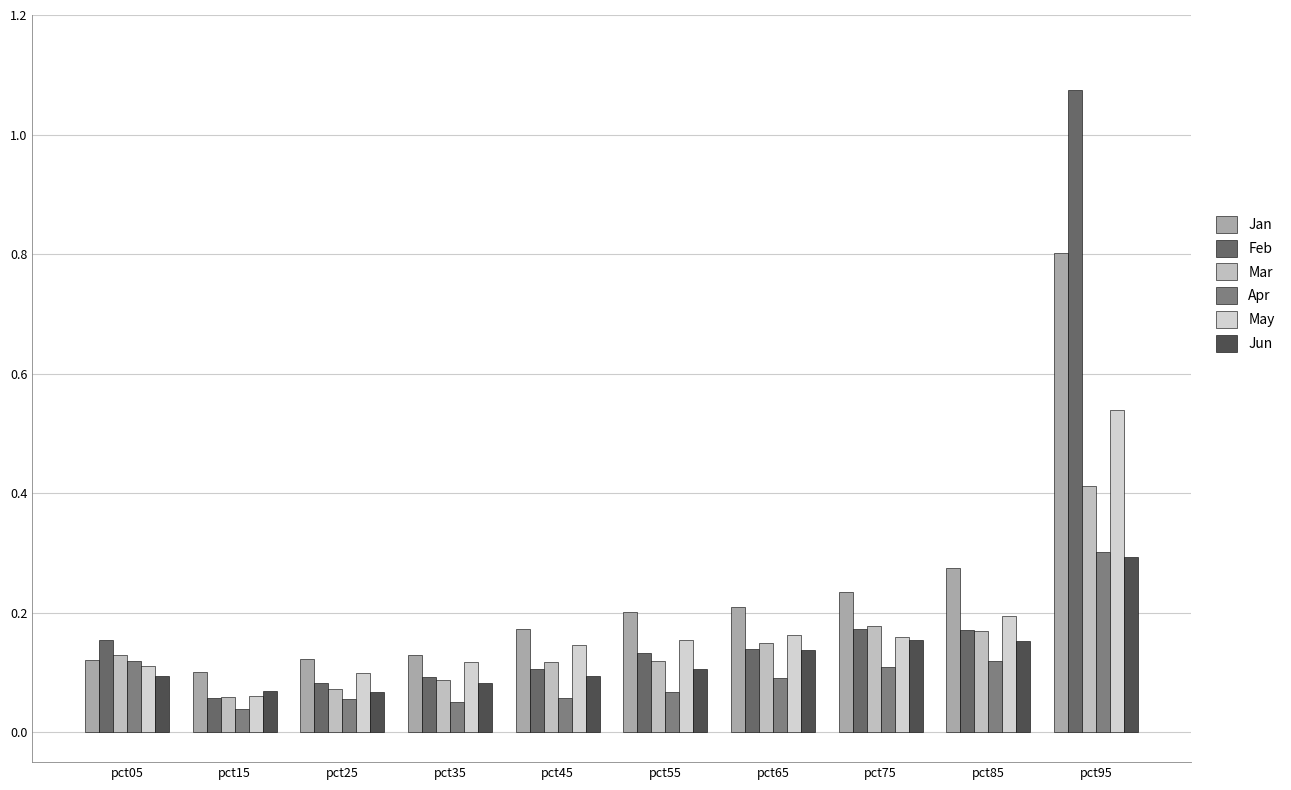

How many series are shown in this chart?

6